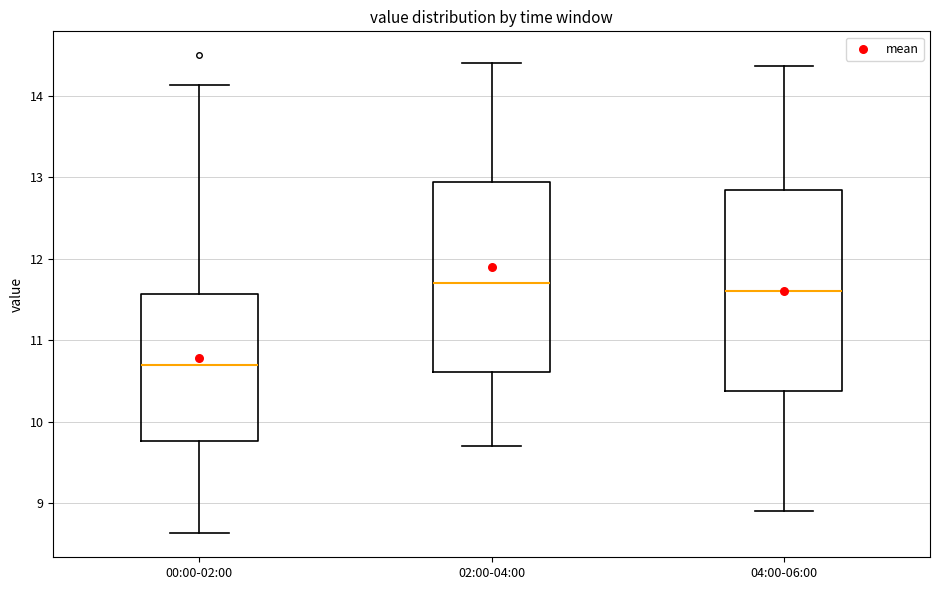

Reading left to right, read every box against the y-axis: the position of its median line, the range the box covers, and the ends of its whiskers. The values are not printed on the chart, so give them approximately, as read against the axis.

00:00-02:00: median 10.7, box 9.8 to 11.6, whiskers 8.6 to 14.1
02:00-04:00: median 11.7, box 10.6 to 12.9, whiskers 9.7 to 14.4
04:00-06:00: median 11.6, box 10.4 to 12.8, whiskers 8.9 to 14.4